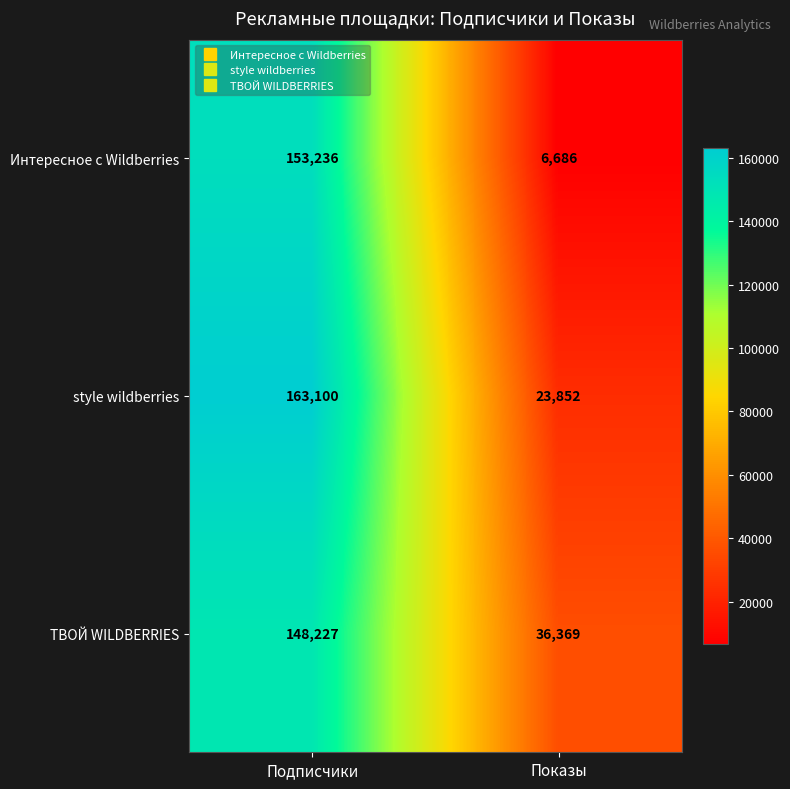

What is the average value of the style wildberries series?

93476